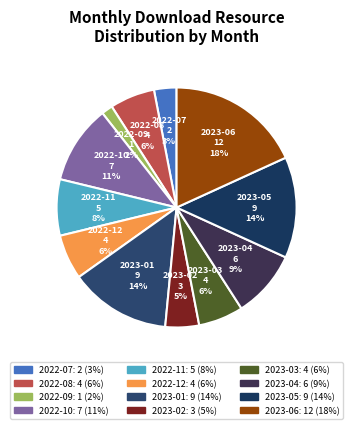

Is the sum of 2023-05 and 2023-04 greater than half?

No